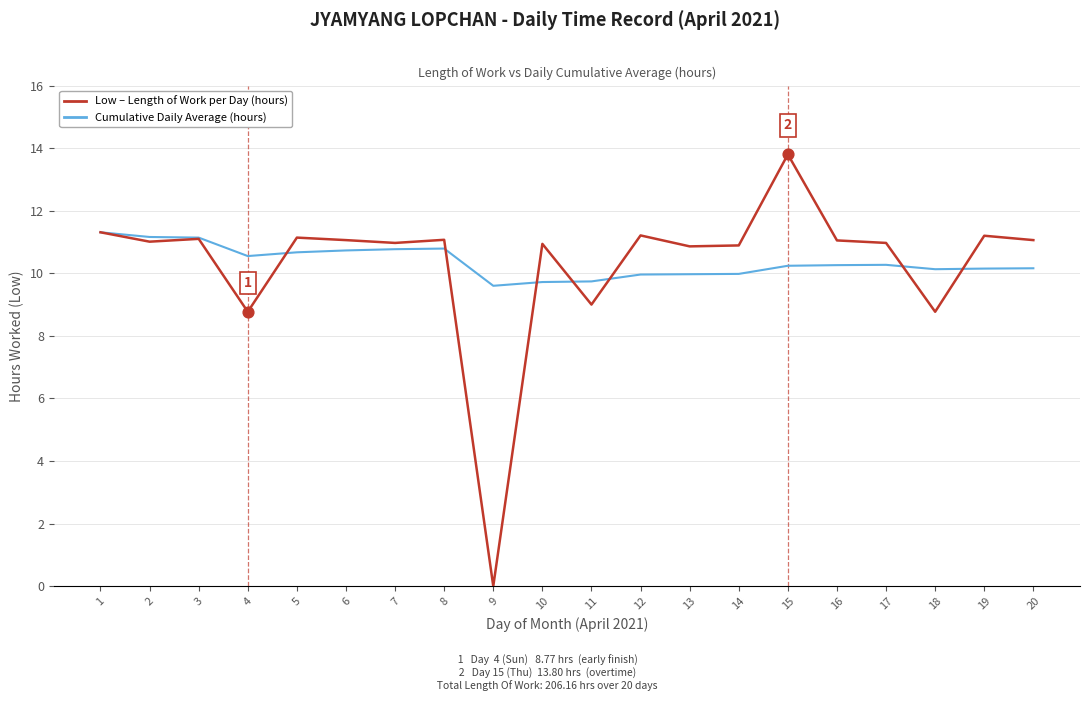

Which series has the largest range (max minus min)?

Low – Length of Work per Day (hours)